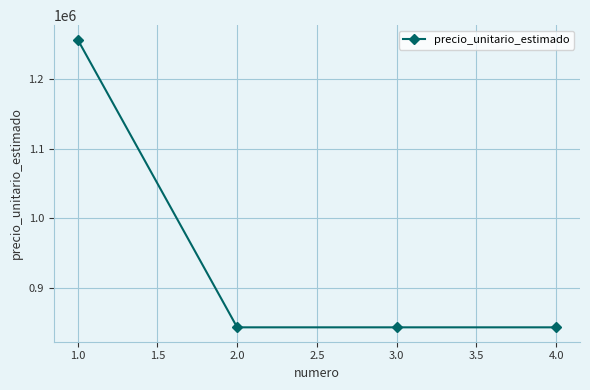

The value at 4.0 is 1361253. True or false?

False